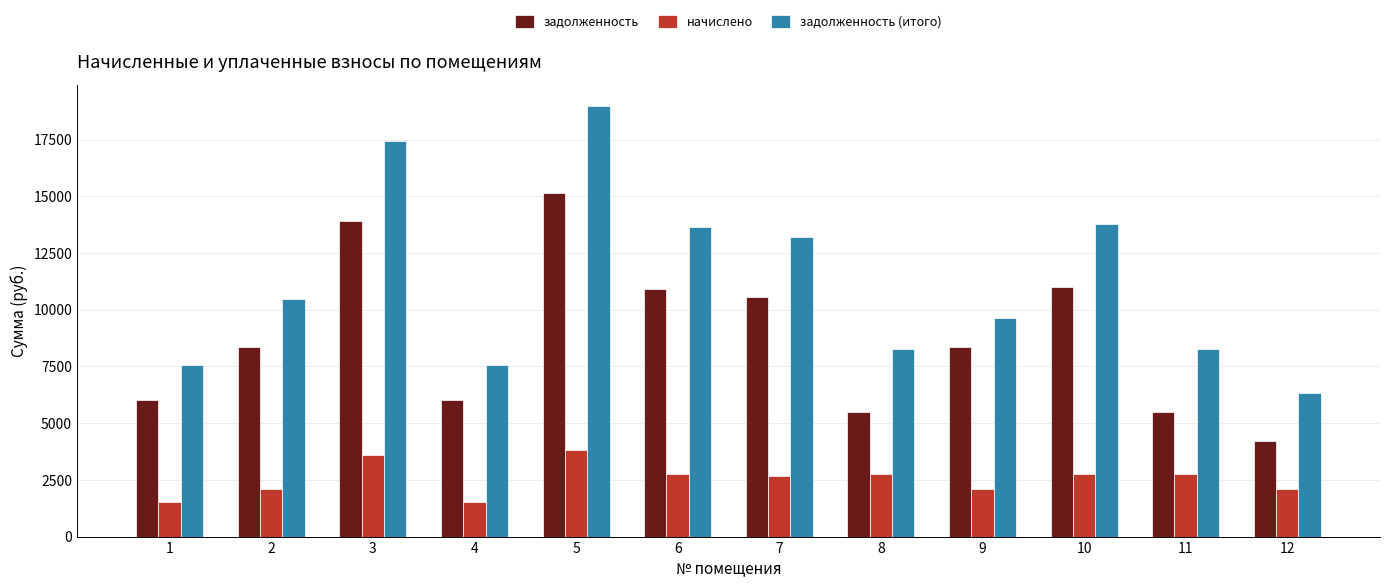

Between 3 and 10, which series saw the biggest shift?

задолженность (итого)